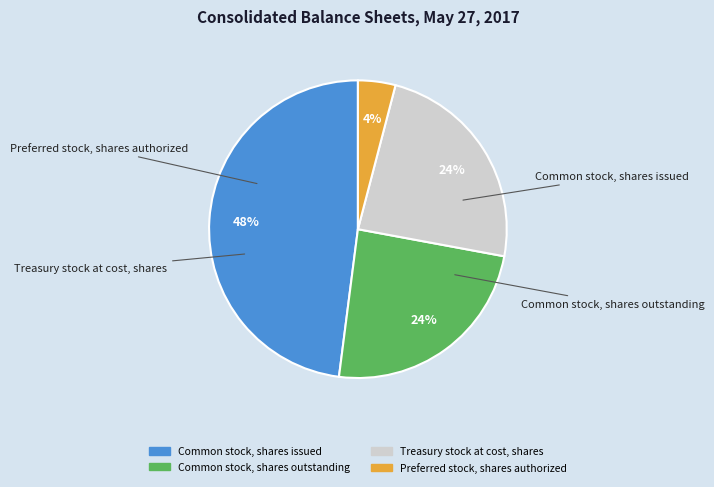

Which slice is the largest?

Common stock, shares issued